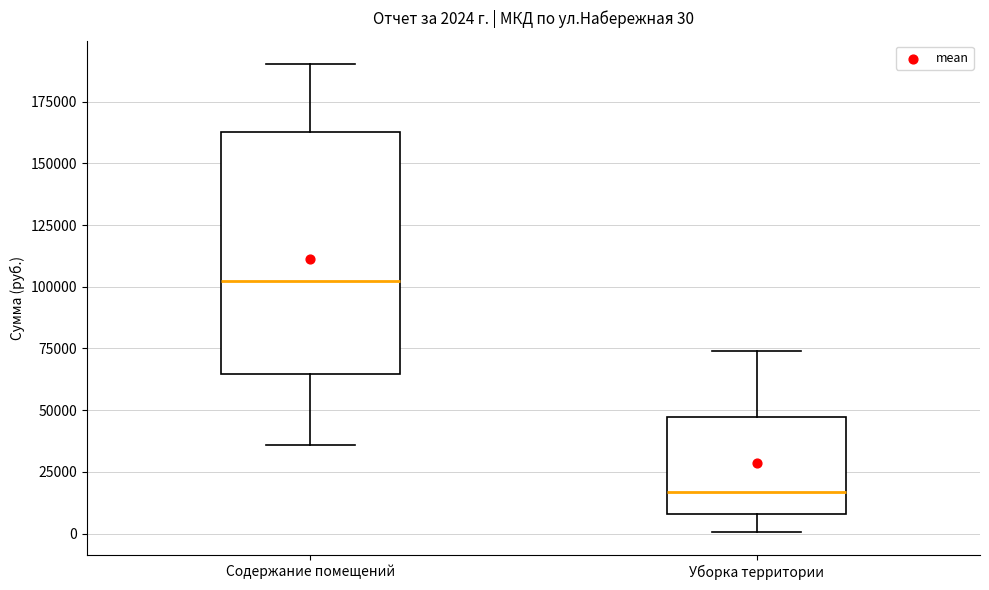

Which box is the tallest, from its lower edge to its upper edge?

Содержание помещений